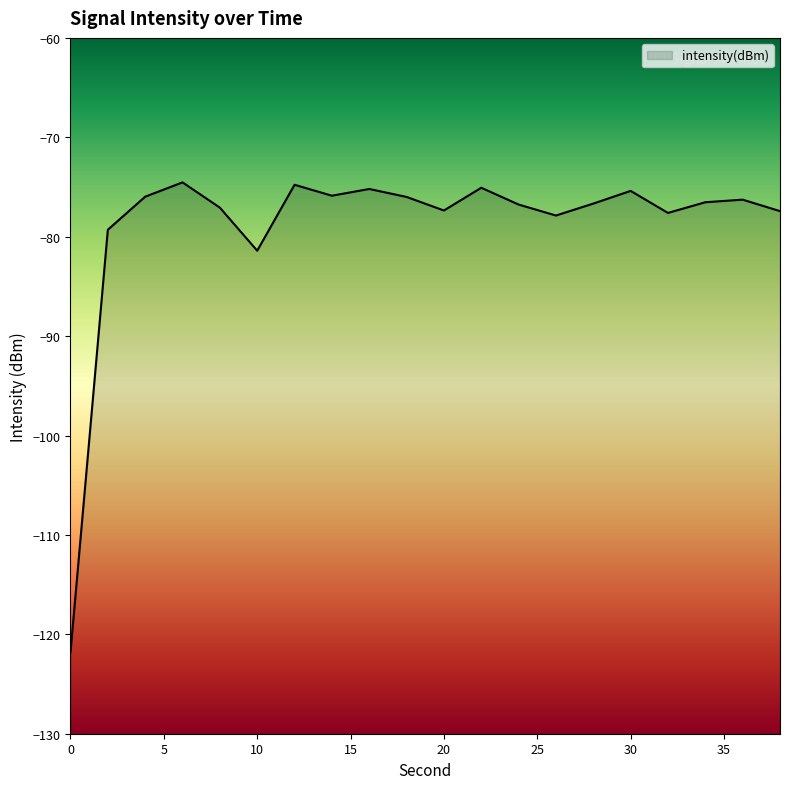

What is the greatest value displayed?

-74.5